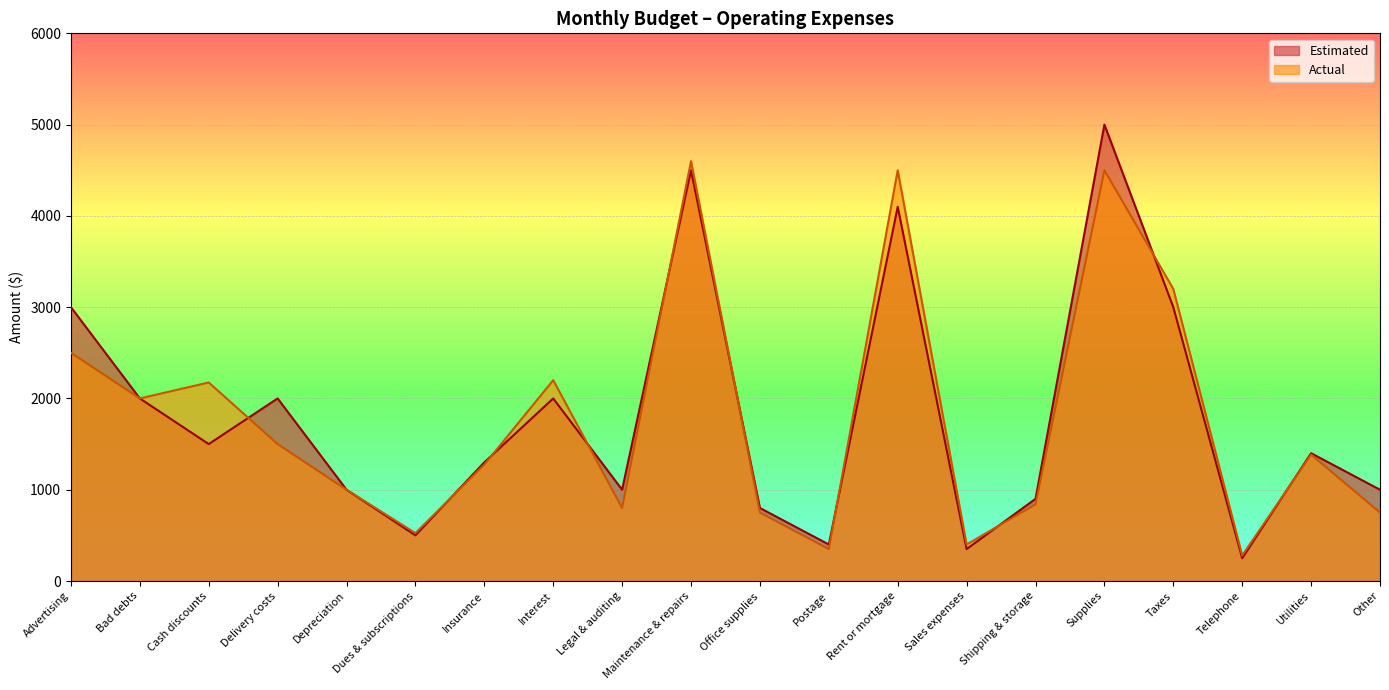

Which series changed the most between Insurance and Utilities?

Actual